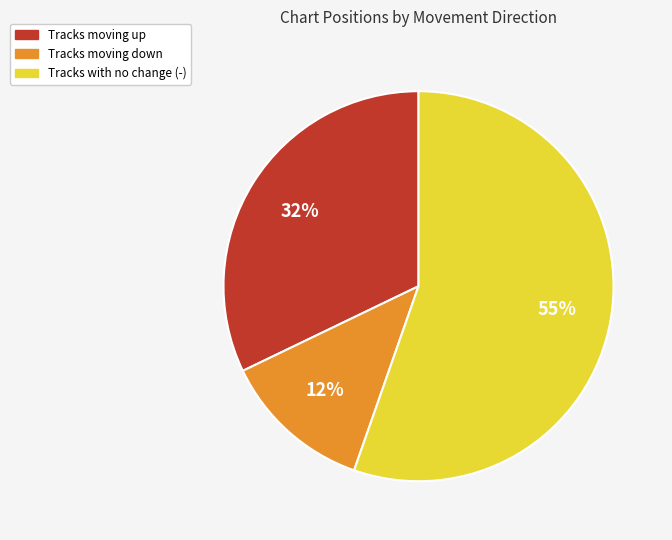

To the nearest percent, what is the average slice percentage?

33%